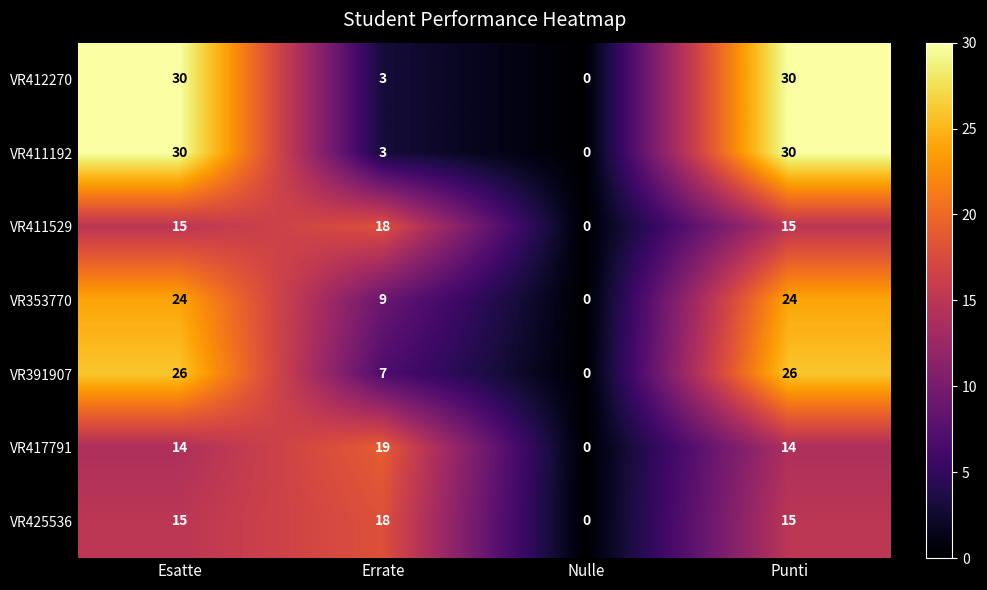

True or false: VR411192 has a value of 30 at Punti.

True